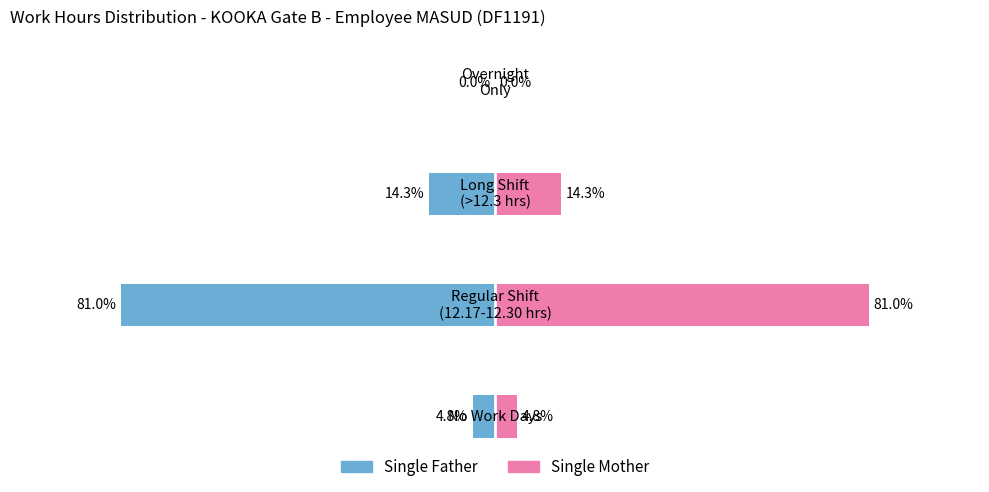

Rank the series at −75 from lowest to highest value.

Single Father, Single Mother